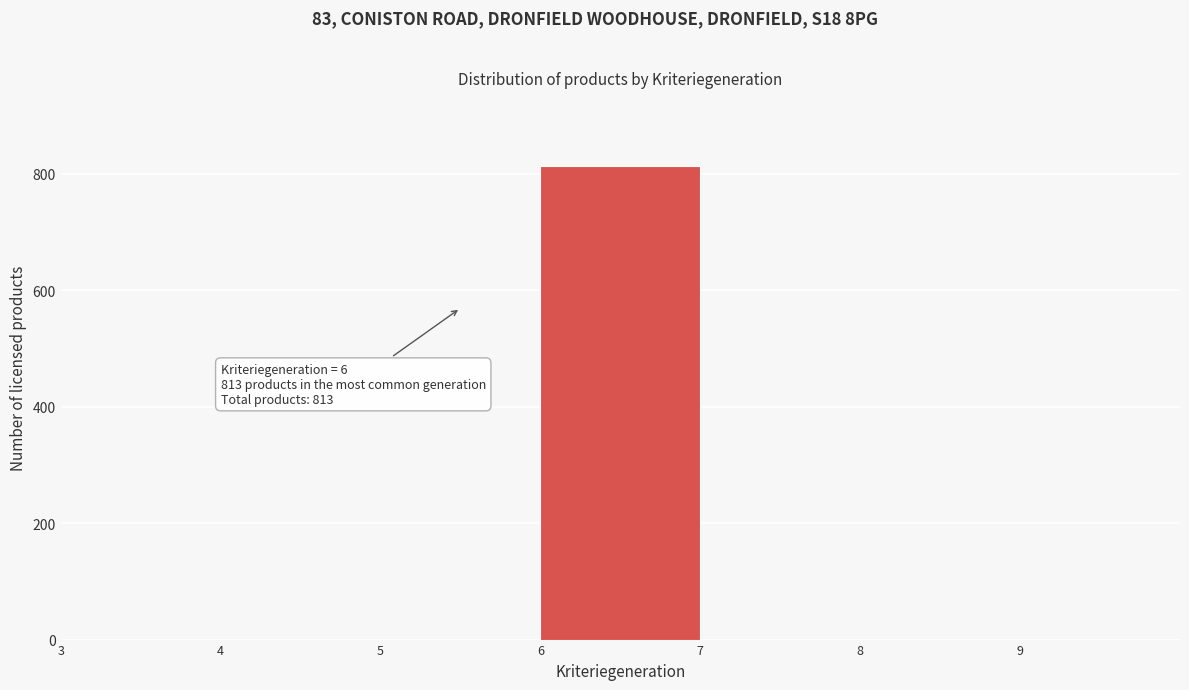

Over which range of the x-axis is the bar tallest?

6 to 7